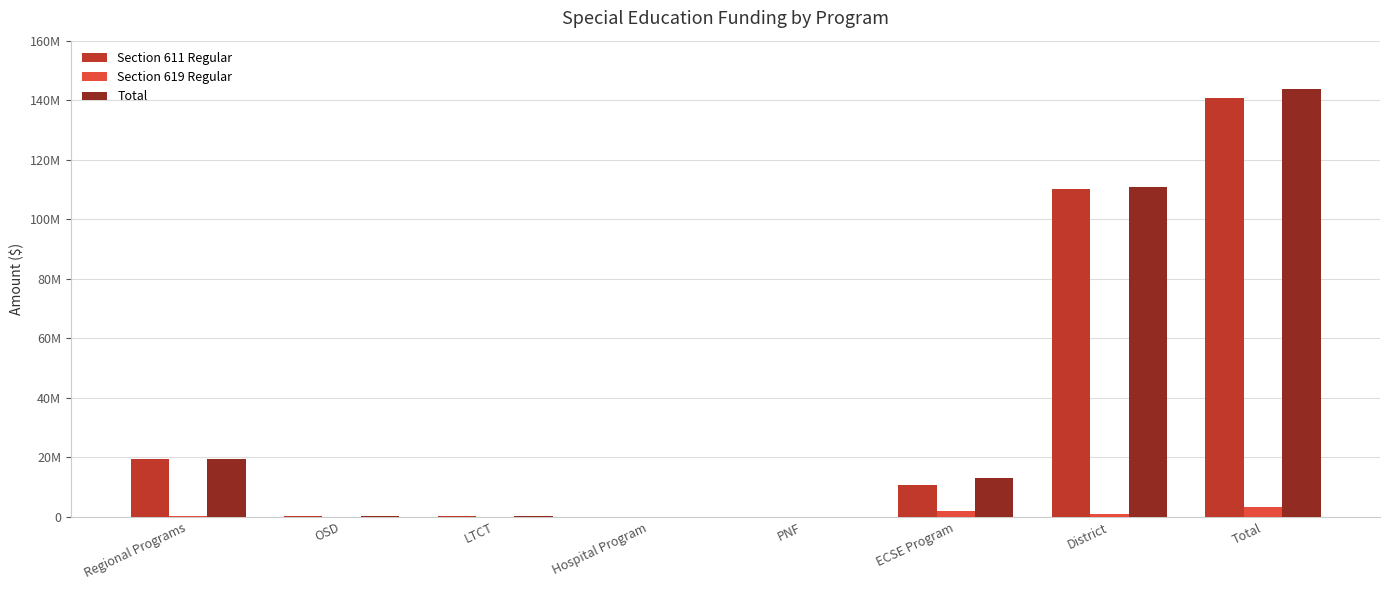

Between ECSE Program and District, which is larger?

District